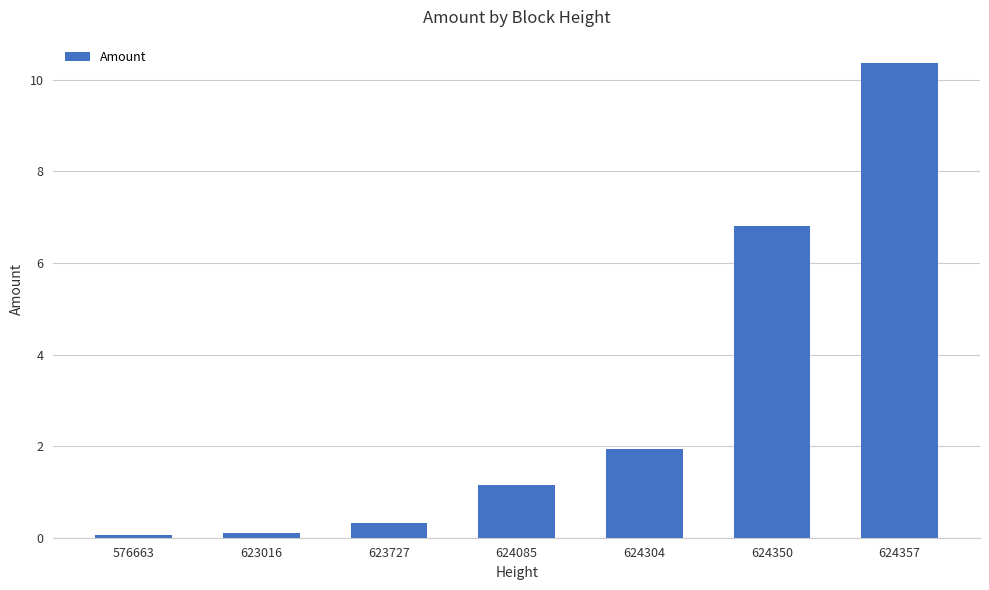

What is the smallest value displayed?

0.1